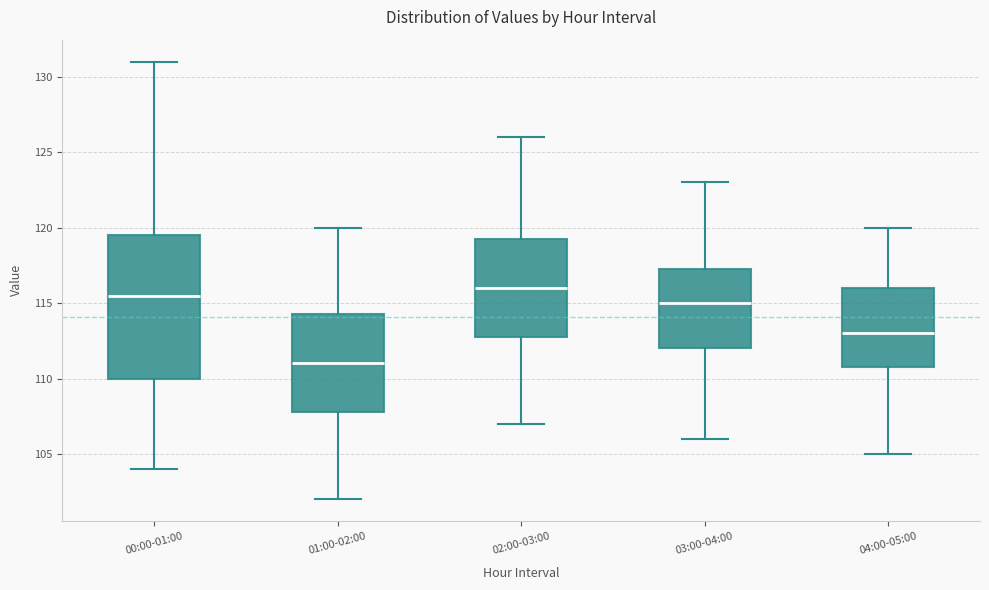

Reading left to right, transcribe this box plot: for each box, give where its median line is, the range the box spans, and where its two whiskers end, as read against the y-axis. The values are not printed on the chart, so give them approximately, as read against the axis.

00:00-01:00: median 115.5, box 110.0 to 119.5, whiskers 104.0 to 131.0
01:00-02:00: median 111.0, box 108.0 to 114.5, whiskers 102.0 to 120.0
02:00-03:00: median 116.0, box 113.0 to 119.5, whiskers 107.0 to 126.0
03:00-04:00: median 115.0, box 112.0 to 117.5, whiskers 106.0 to 123.0
04:00-05:00: median 113.0, box 111.0 to 116.0, whiskers 105.0 to 120.0